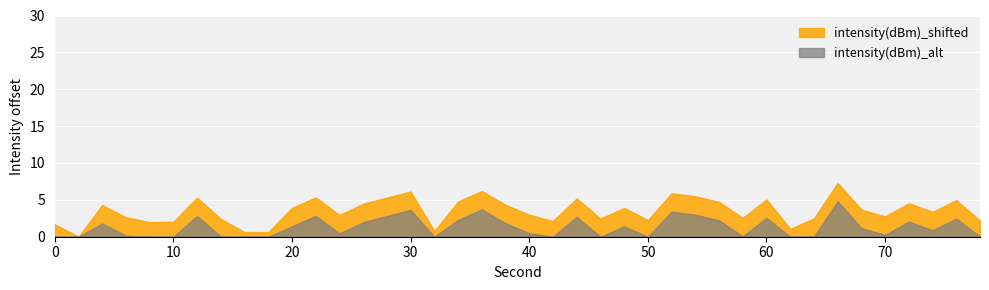

What is the maximum value for intensity(dBm)_shifted?

7.3